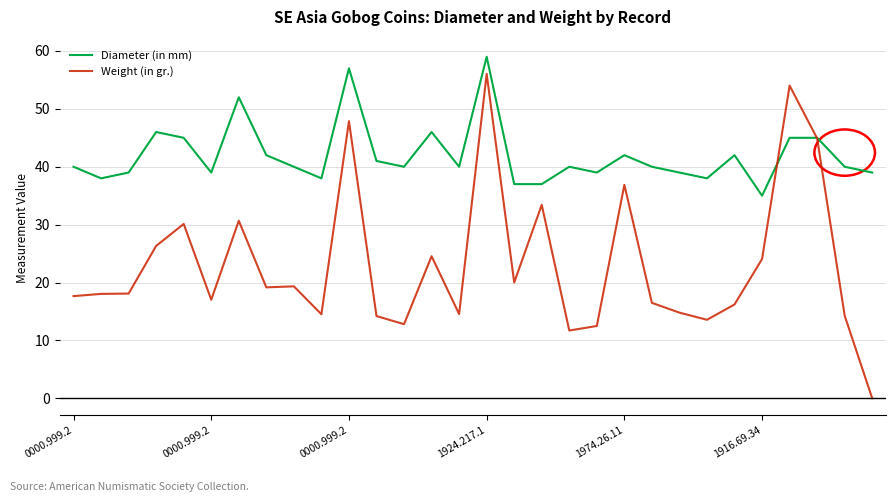

Which series has the widest spread of values?

Weight (in gr.)